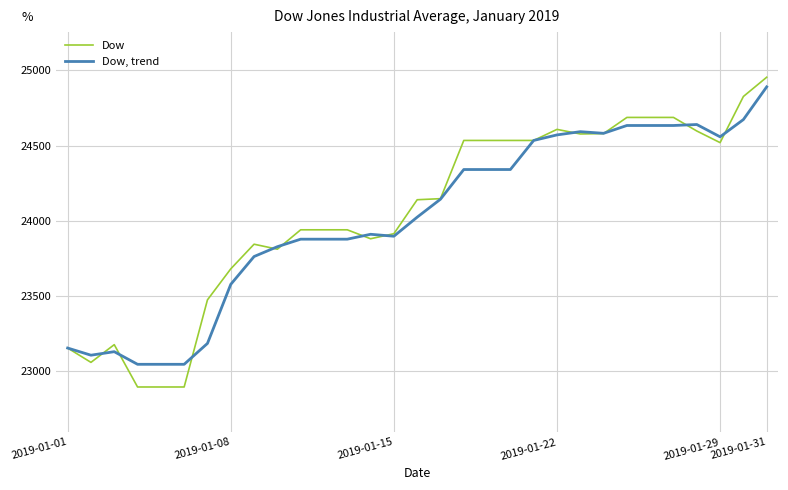

Rank the series by their maximum value, from highest to lowest.

Dow, Dow, trend